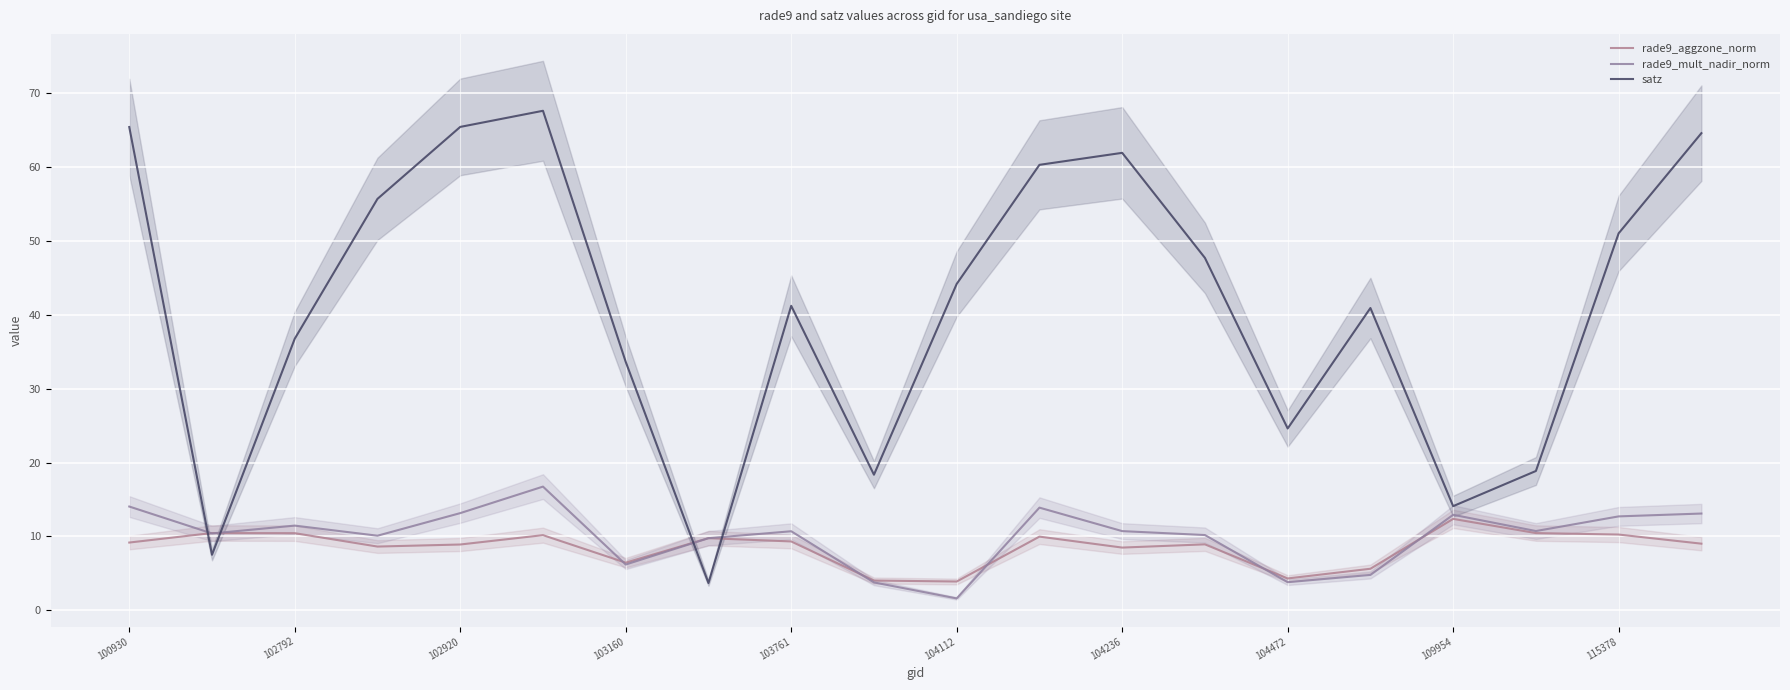

At how many categories does at least one series exceed 29?

14